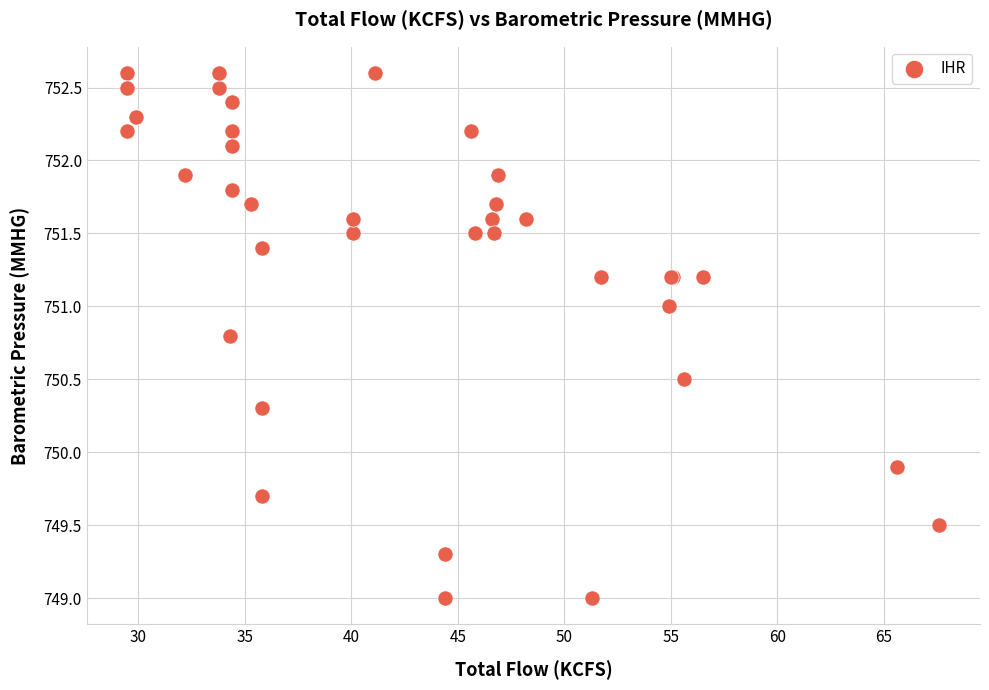

What Y value in the scatter plot is closest to 750?

749.9